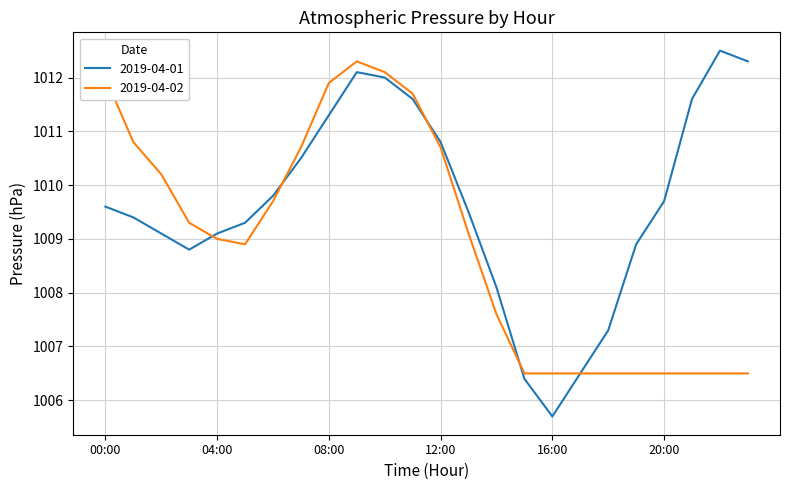

What is the difference between the maximum and minimum values in the 2019-04-02 series?

5.8